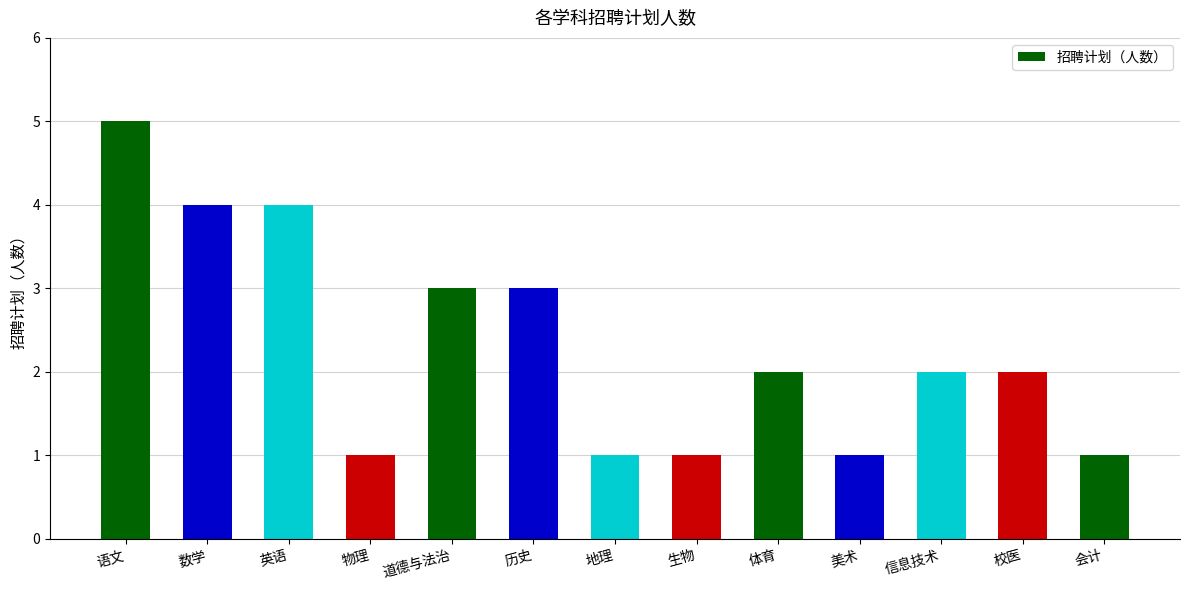

What is the ratio of the value at 数学 to the value at 历史?

1.3